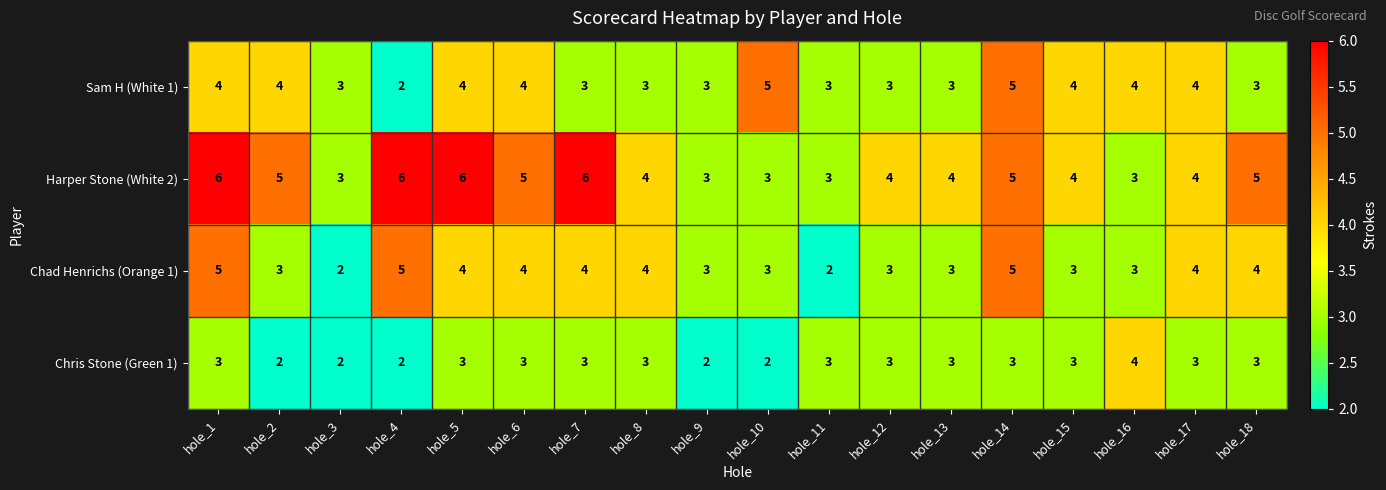

What value does the Chad Henrichs (Orange 1) series have at hole_2?

3